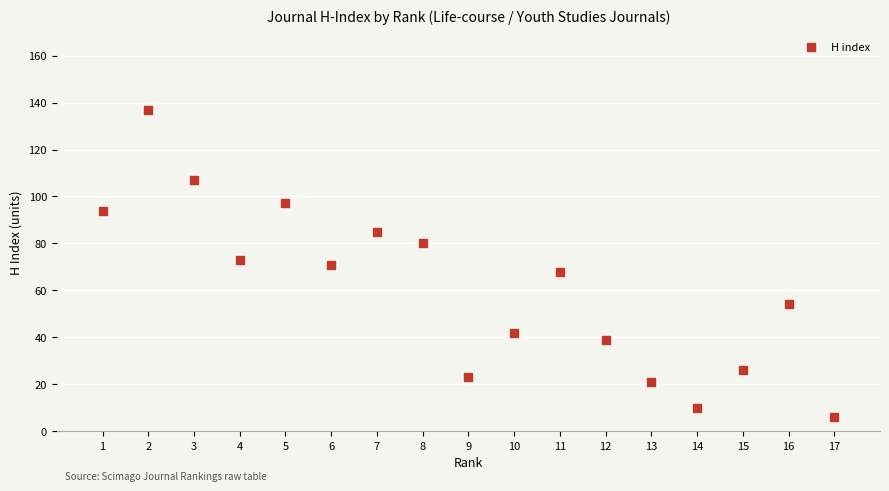

What is the range of X values (max minus min)?

16